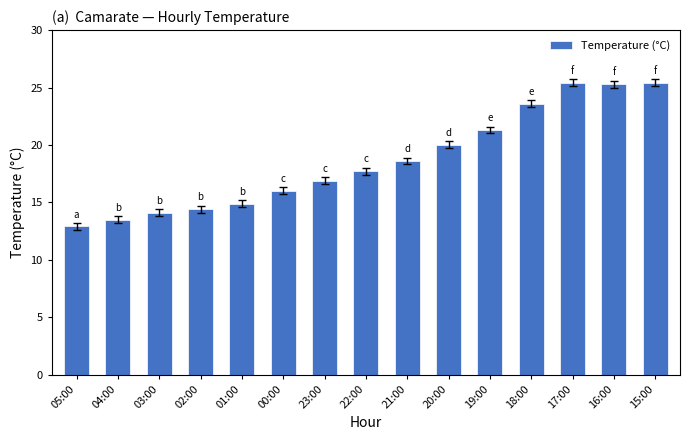

True or false: the data shows 25.4 at 22:00.

False